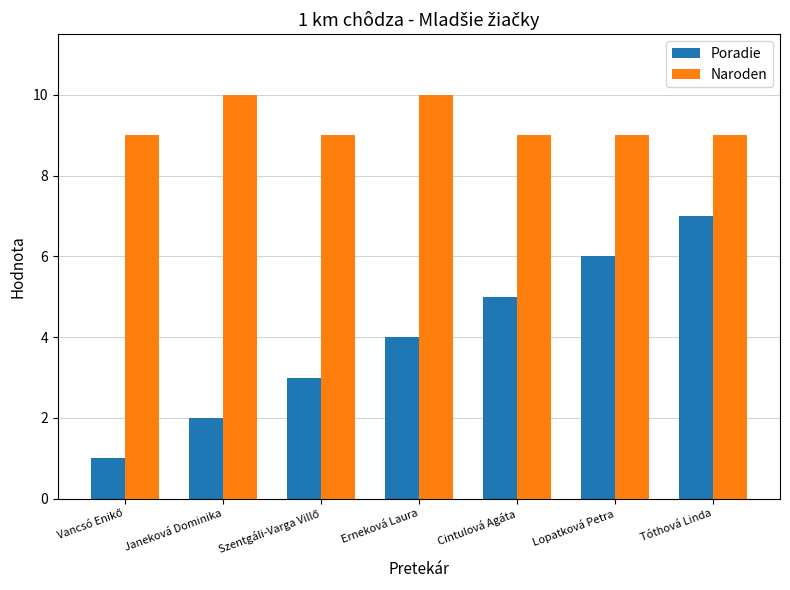

Rank the series by their average value, from highest to lowest.

Naroden, Poradie